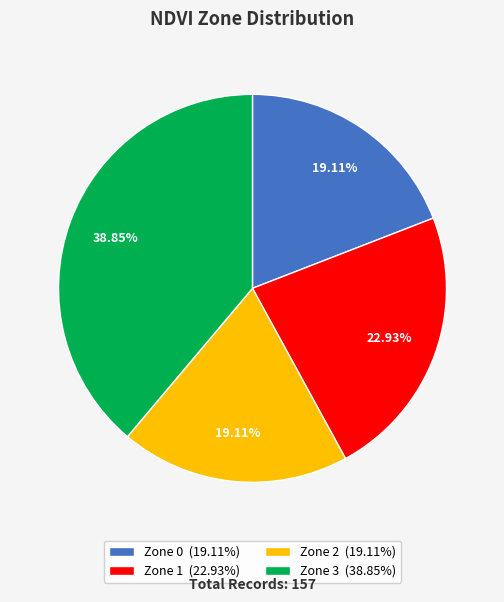

Is it true that Zone 1 is 23% of the pie?

True